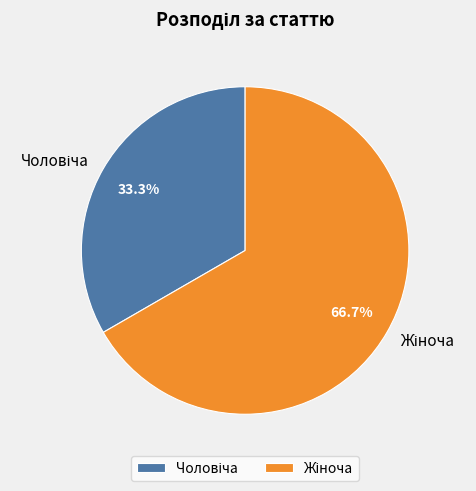

What is the change in value from Чоловіча to Жіноча?

+1